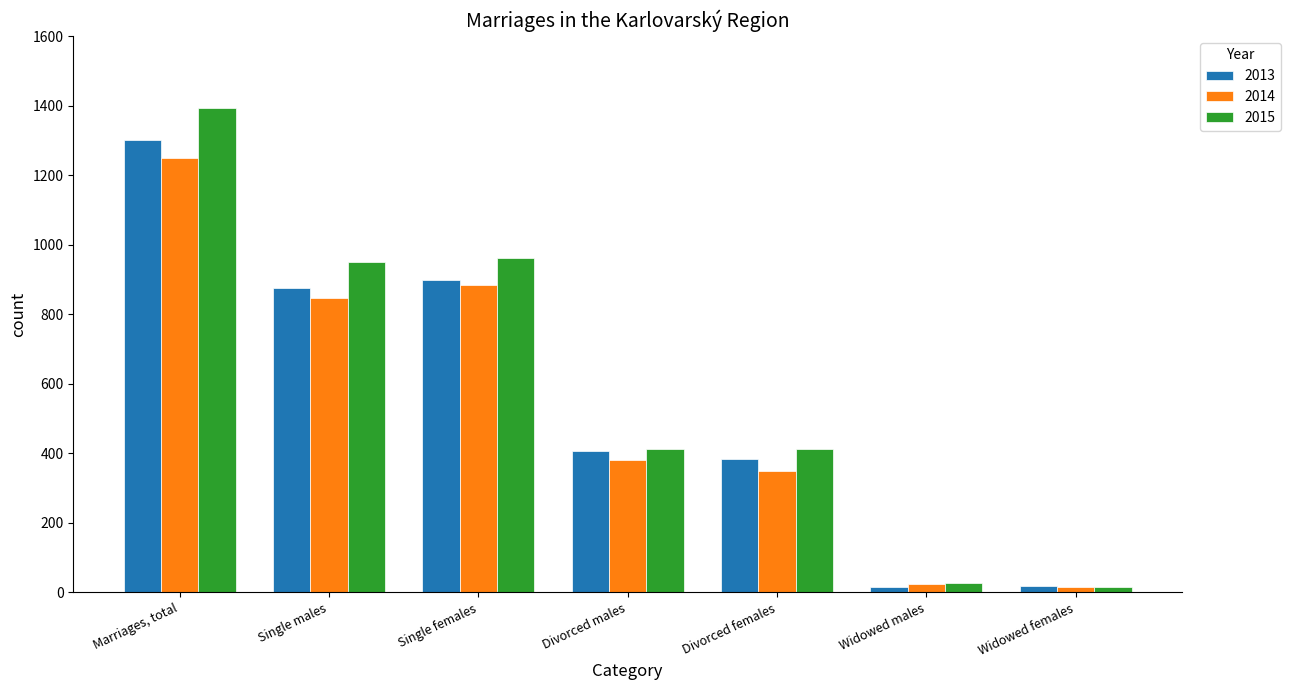

Rank the series by their average value, from lowest to highest.

2014, 2013, 2015